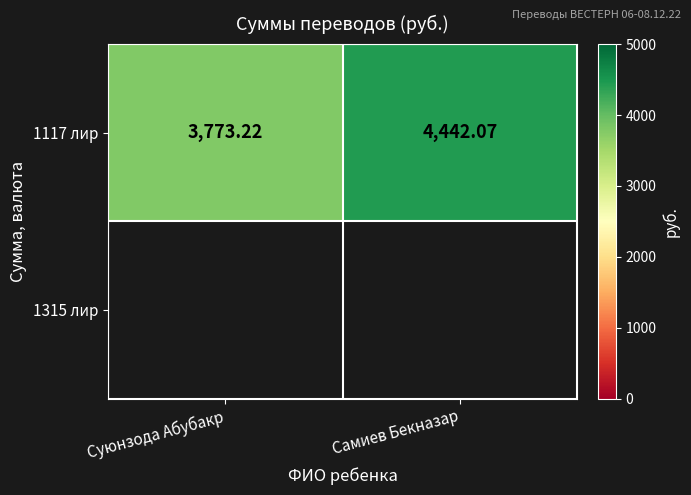

What is the ratio of the value at Самиев Бекназар to the value at Суюнзода Абубакр?

1.2